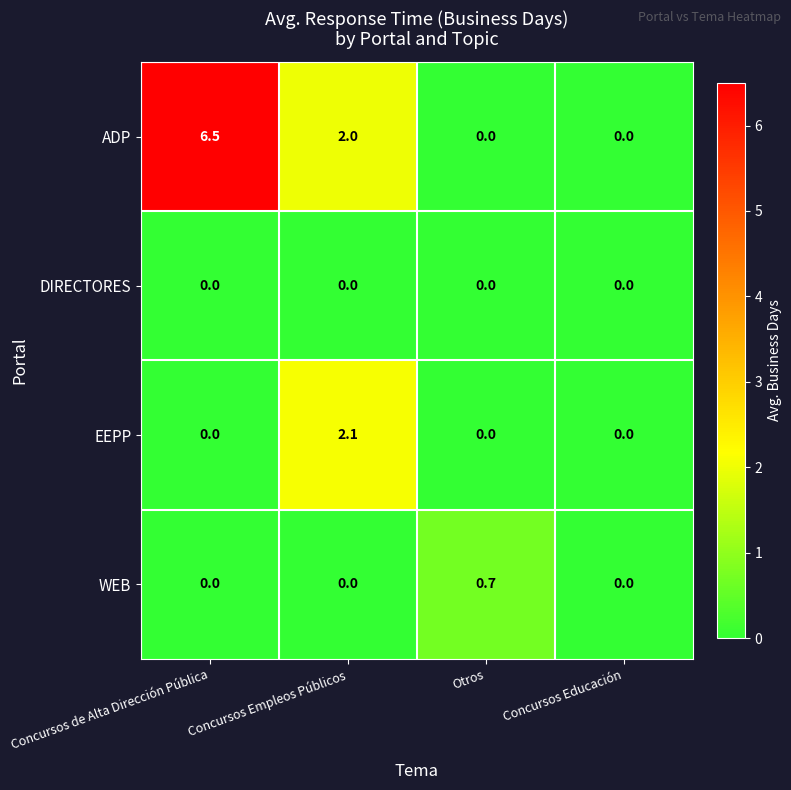

What is the difference between the highest and lowest values at Concursos de Alta Dirección Pública?

6.5